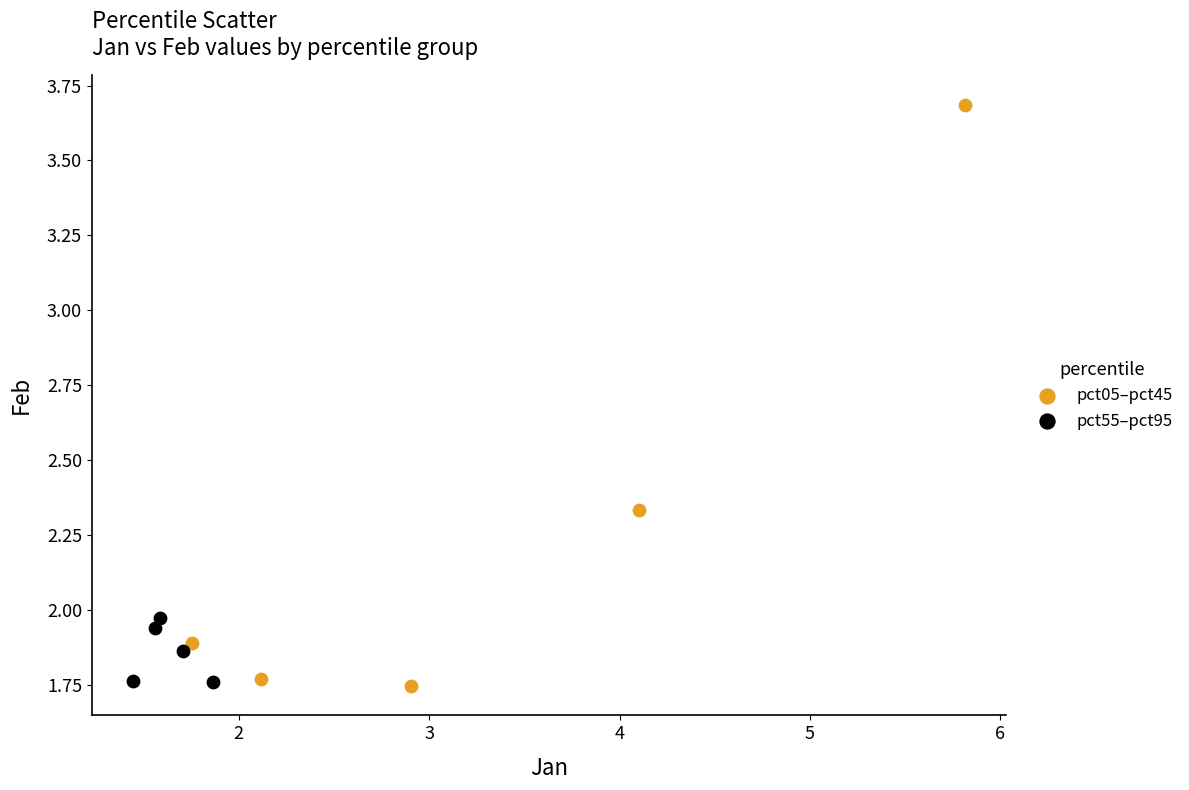

Which series reaches the maximum Y coordinate?

pct05–pct45